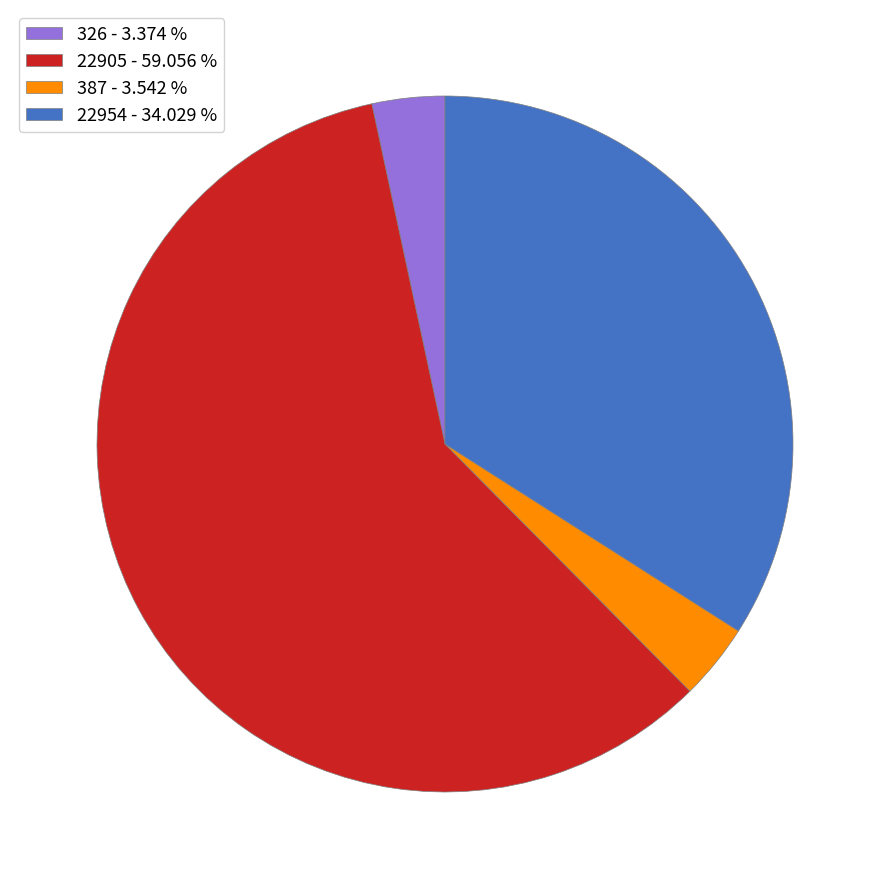

Do 387 - 3.542 % and 326 - 3.374 % together represent more than half of the pie?

No